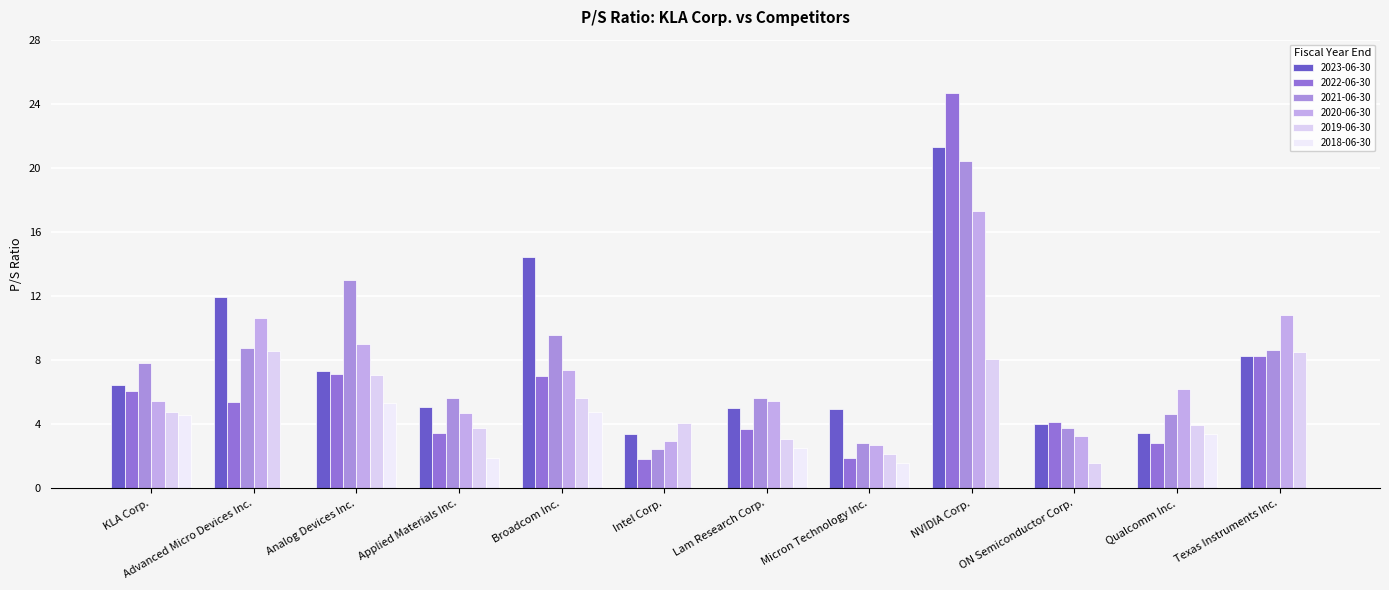

What is the label of the 1st bar from the right?

Texas Instruments Inc.